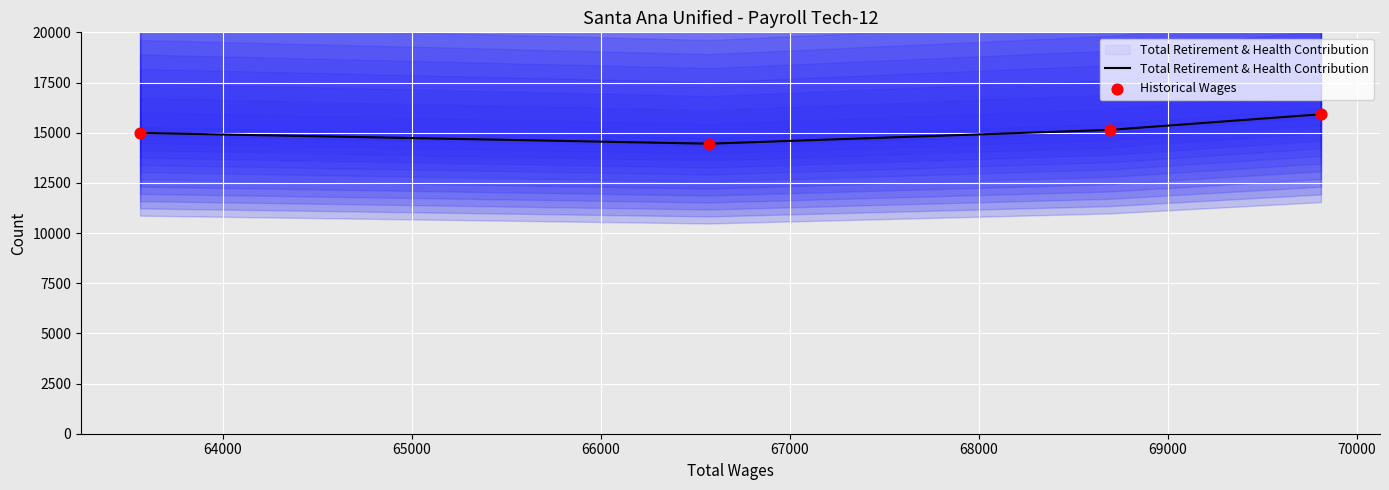

Is the value of Historical Wages at 63000 greater than the value of Total Retirement & Health Contribution at 63000?

No